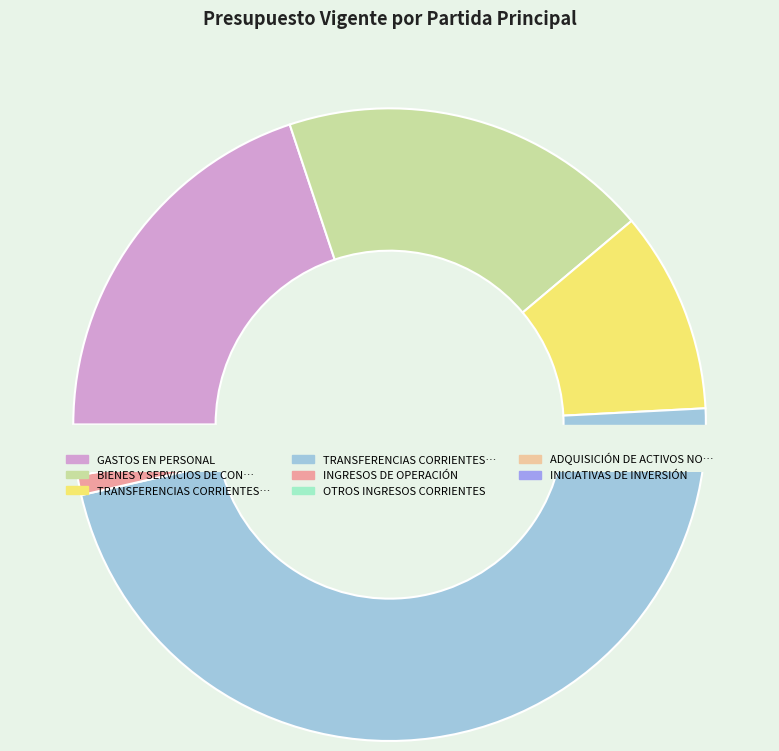

To the nearest percent, what is the average slice percentage?

12%